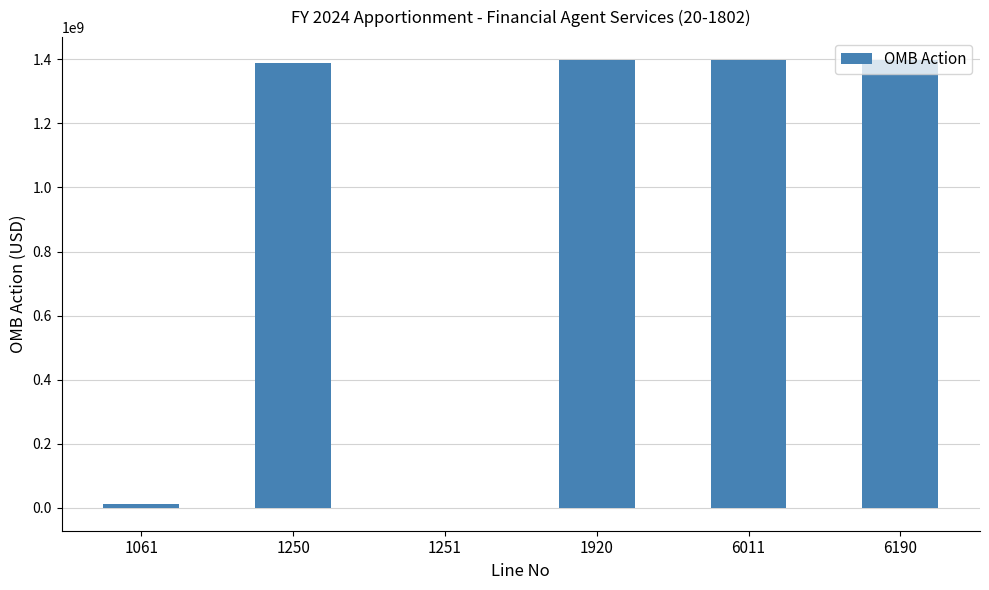

Is it true that the value at 1920 is 1399142711?

True